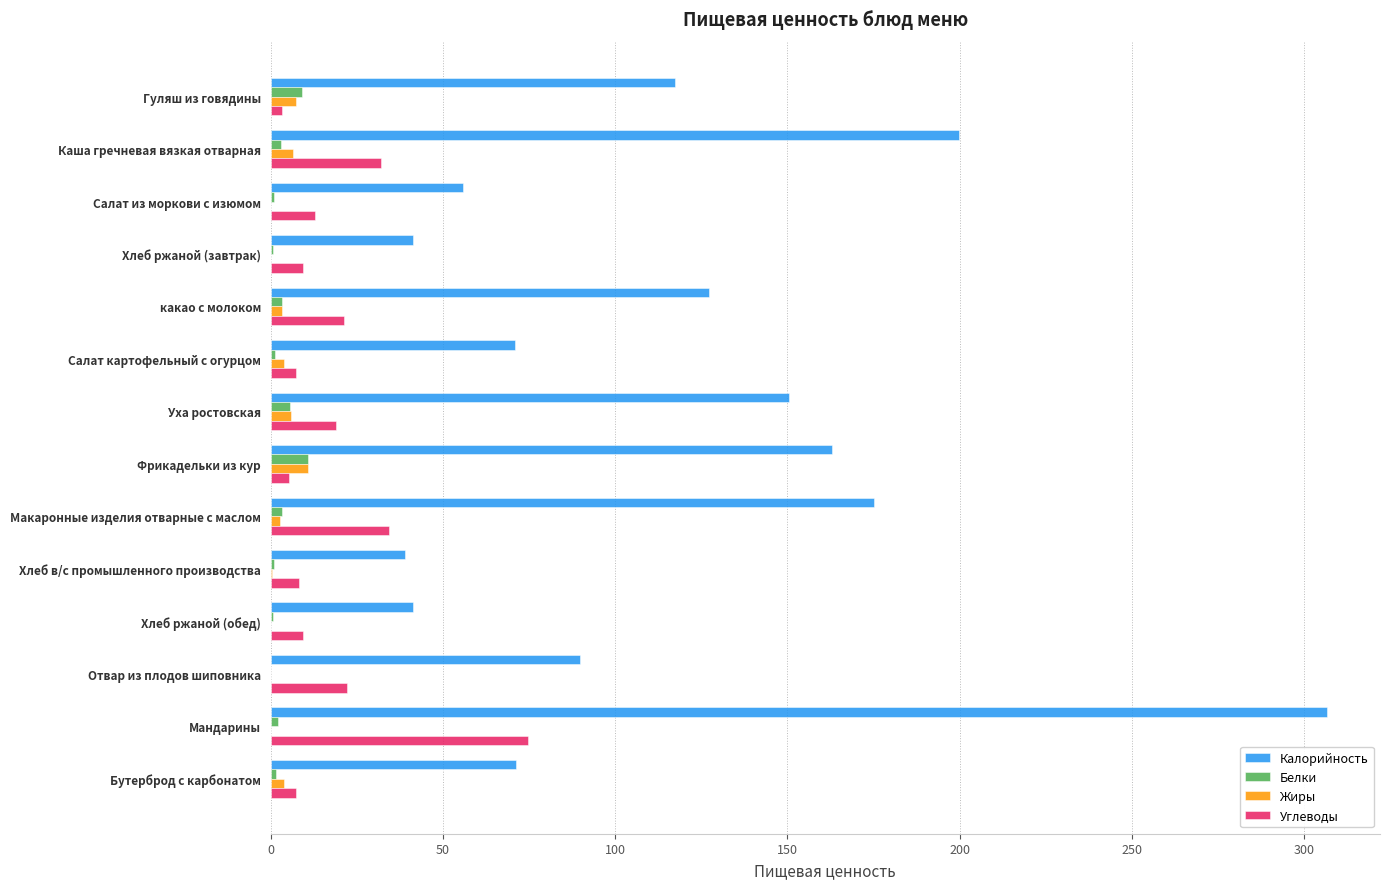

Which category has the highest value across all series?

Мандарины